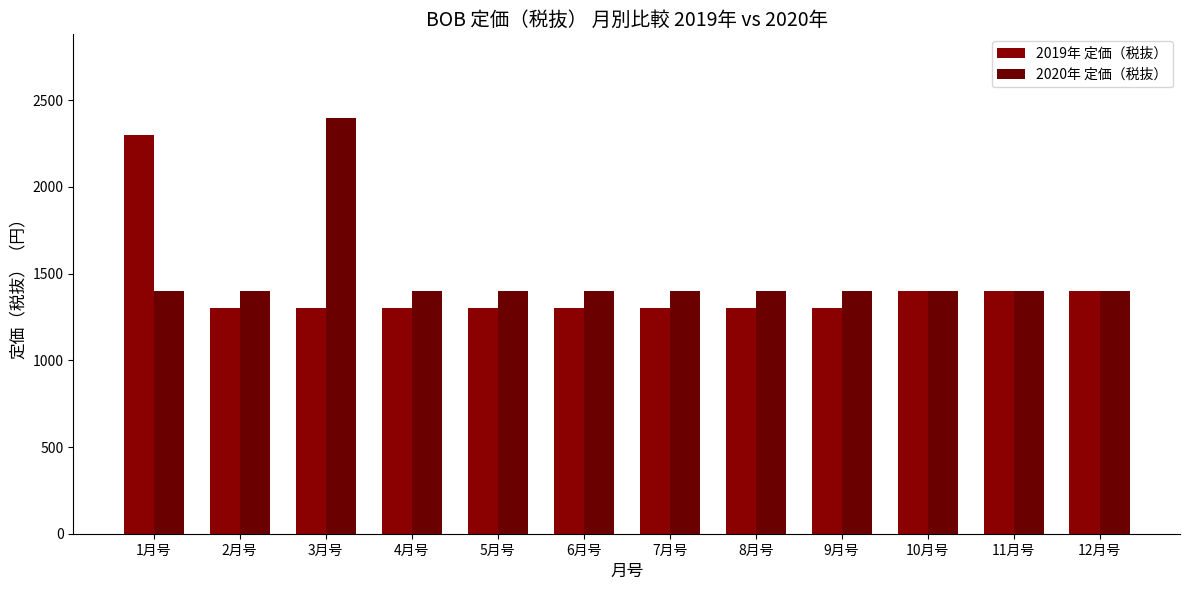

What position from the right is 11月号?

2